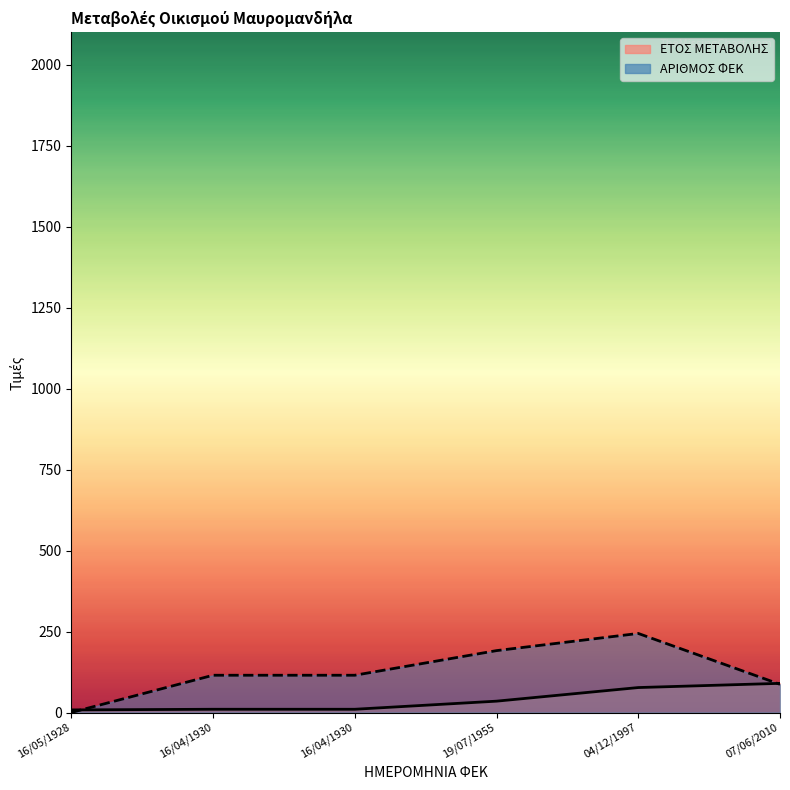

True or false: ΑΡΙΘΜΟΣ ΦΕΚ and ΕΤΟΣ ΜΕΤΑΒΟΛΗΣ intersect in this chart.

True